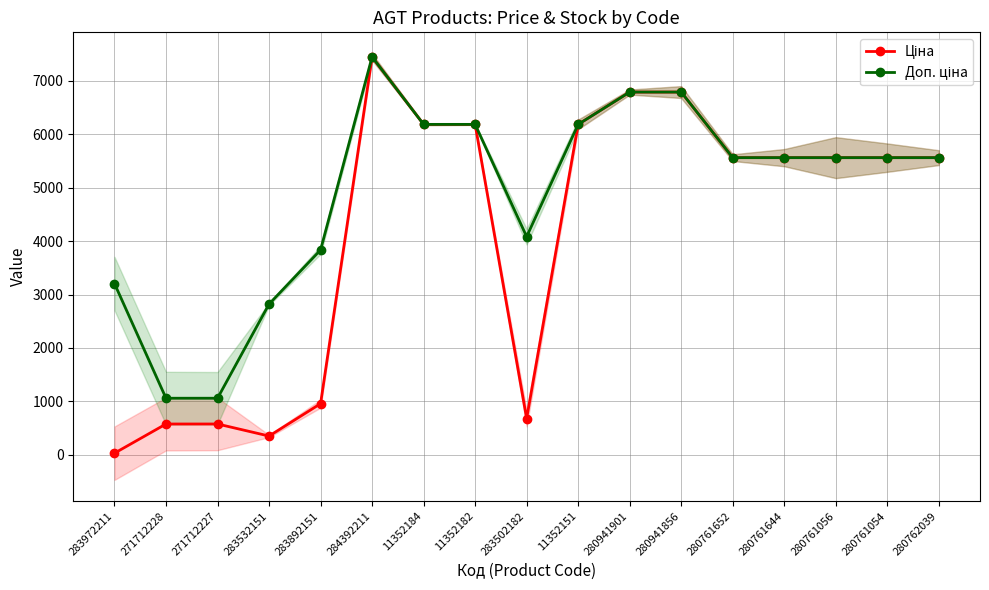

At 283502182, list the series in order from largest to smallest.

Доп. ціна, Ціна